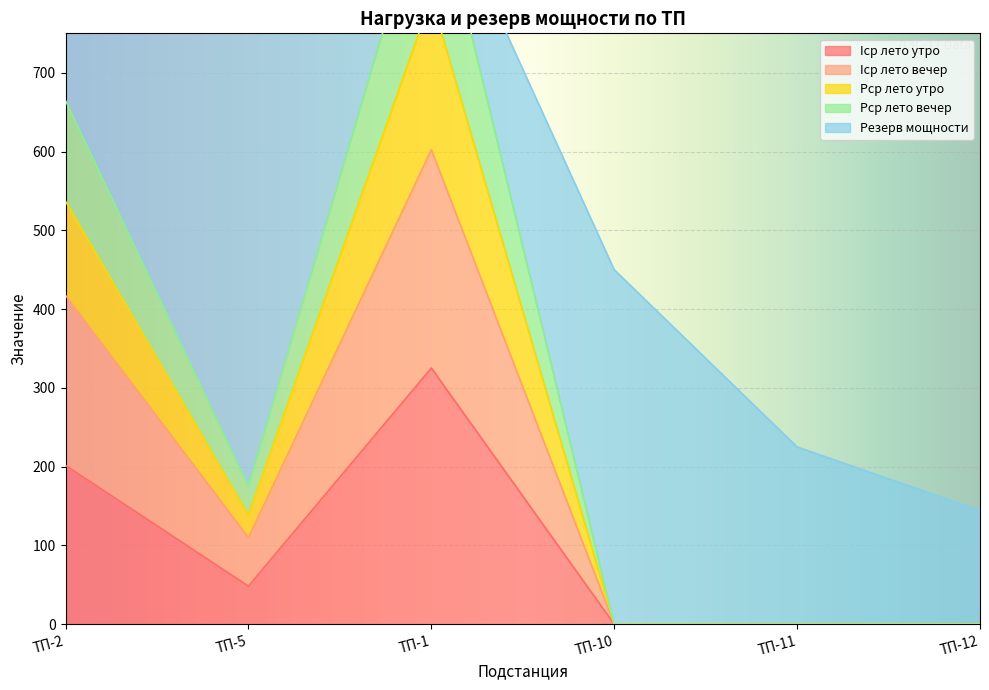

List the labels in order of Iср лето утро value, smallest first.

ТП-10, ТП-11, ТП-12, ТП-5, ТП-2, ТП-1